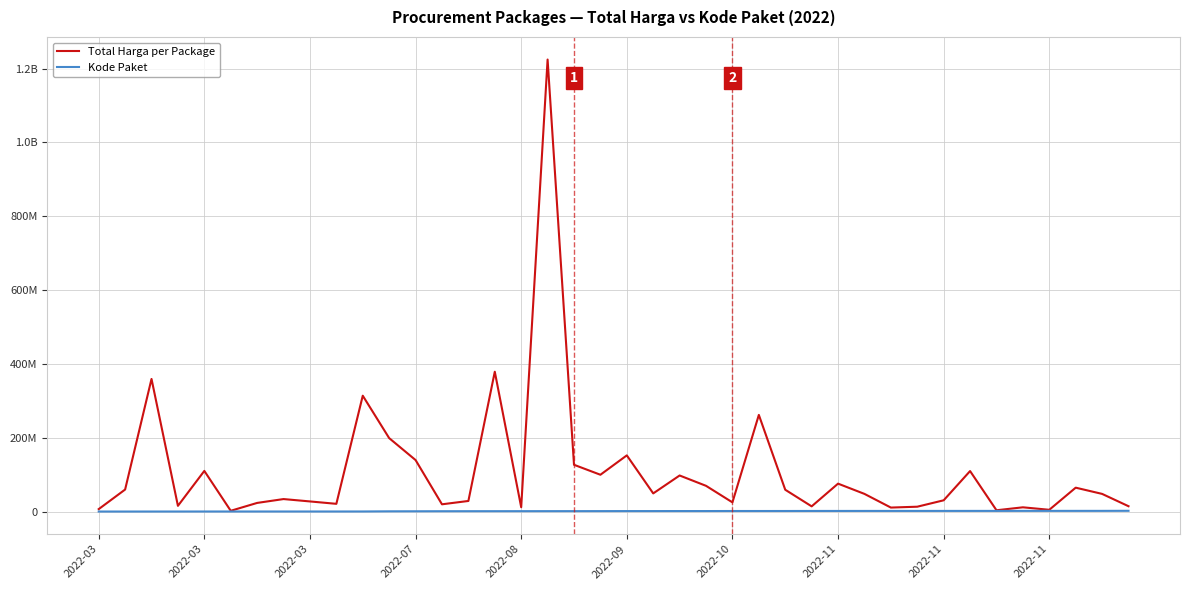

What is the difference between the maximum and minimum values in the Total Harga per Package series?

1222286250